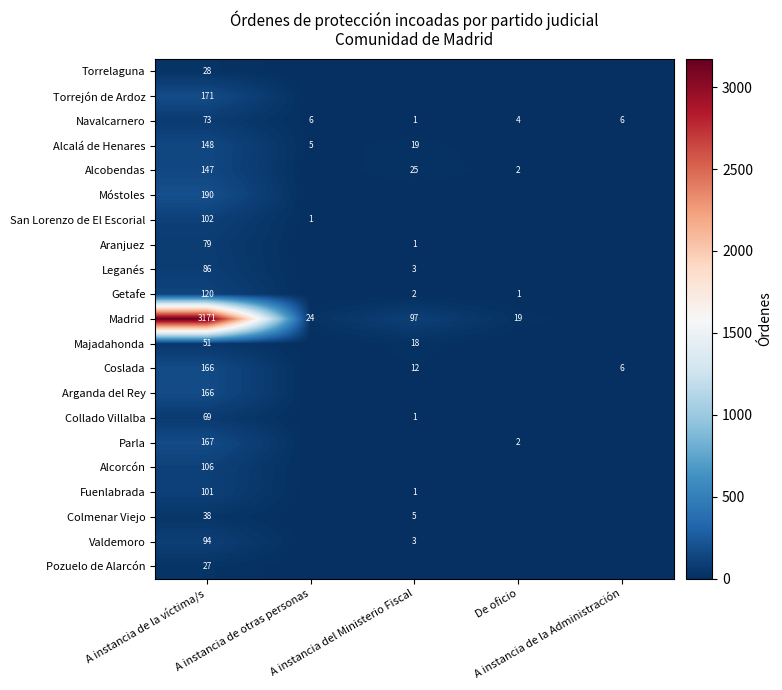

What is the difference between the highest and lowest values at A instancia de otras personas?

24